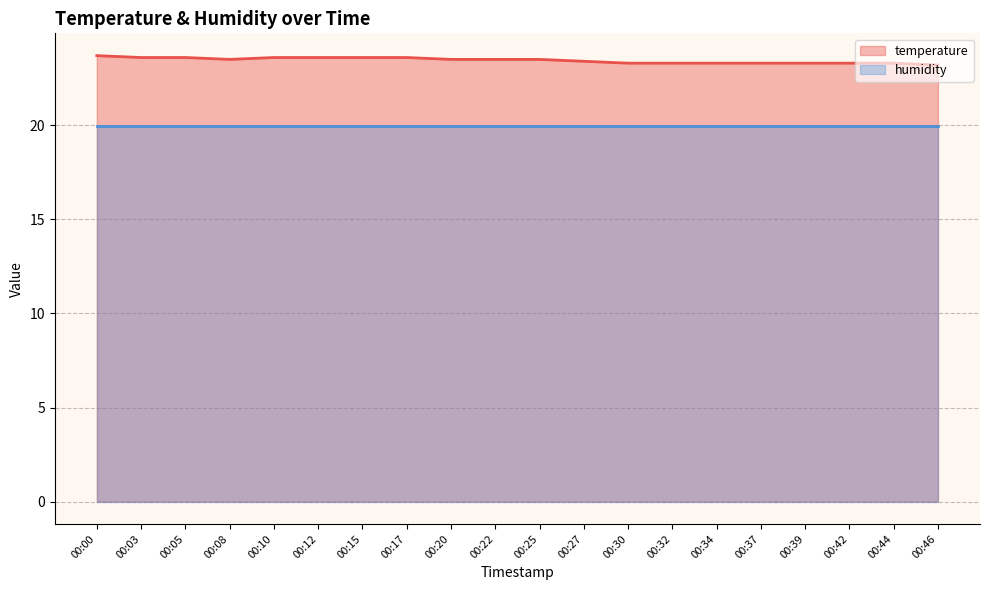

What is the difference between the maximum and second lowest values?

0.4